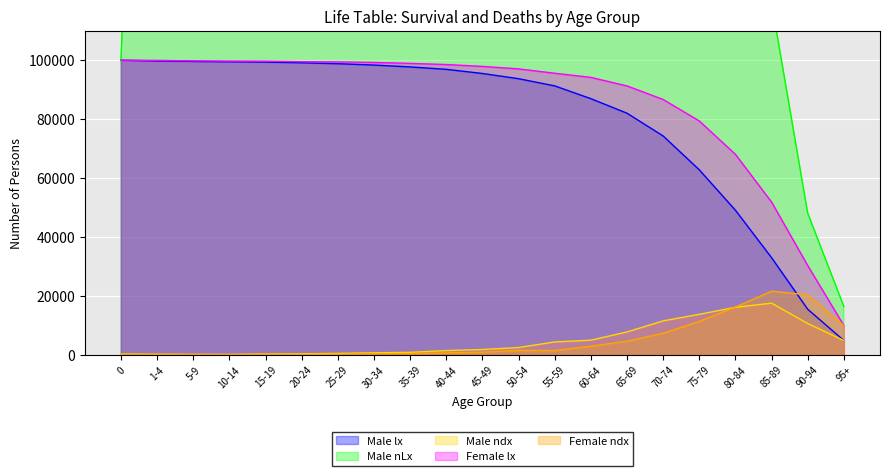

Is it true that Male lx equals 86943 at 60-64?

True